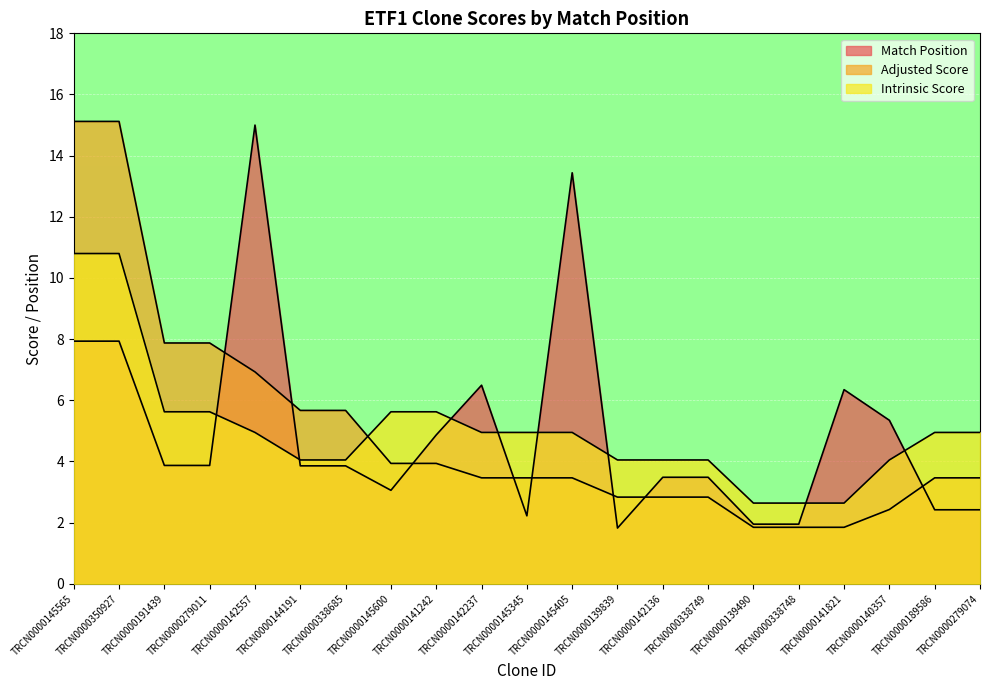

At which category is the sum across all series the highest?

TRCN0000145565